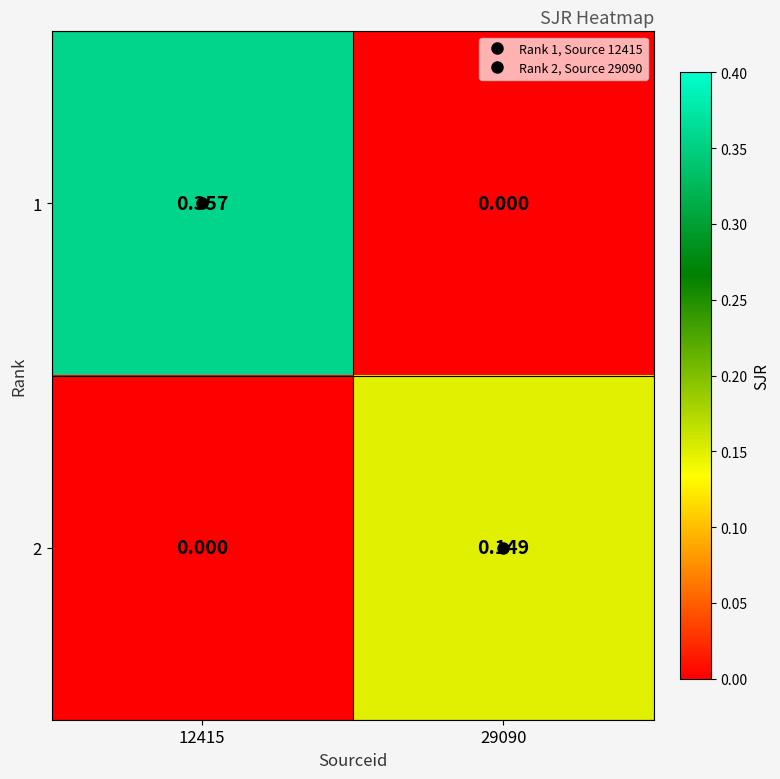

Is the value of 1 at 29090 greater than the value of 2 at 29090?

No